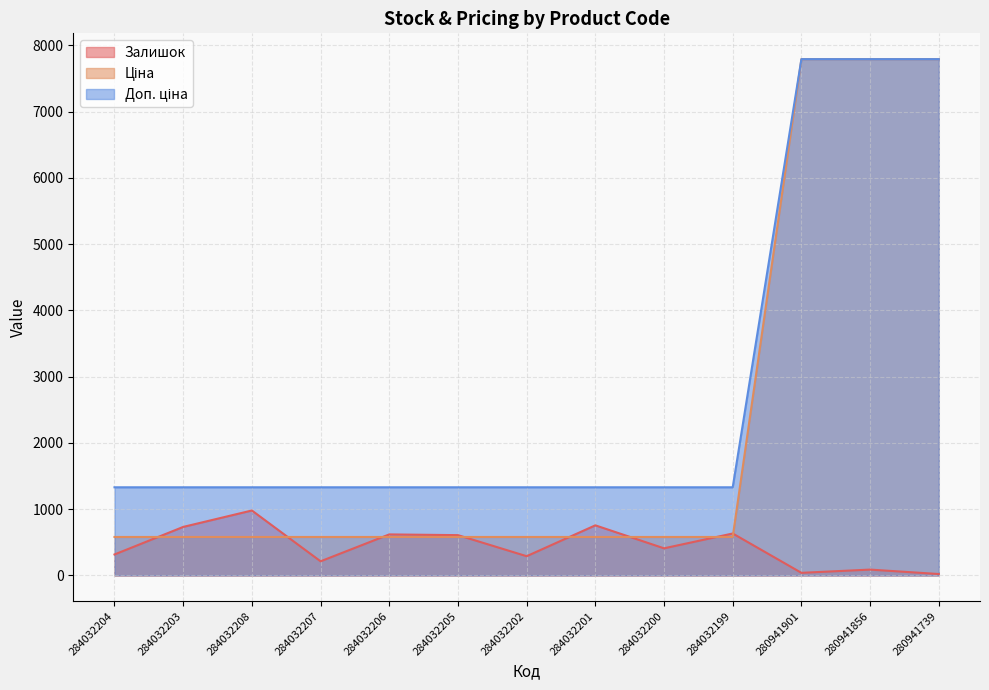

What is the total value across all series at 284032207?

2123.6